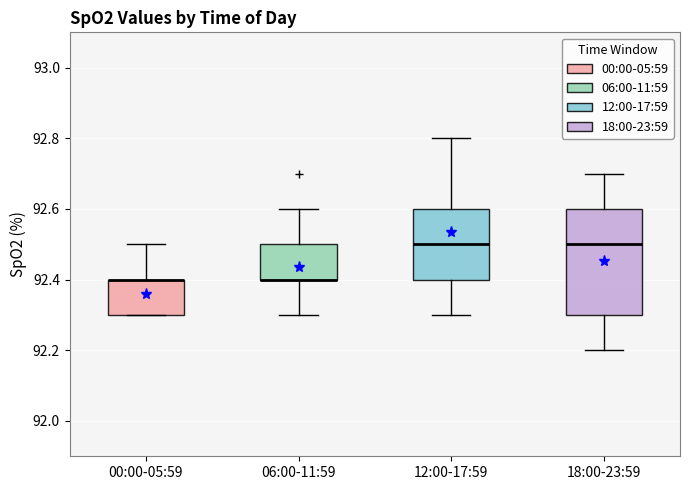

Reading left to right, transcribe this box plot: for each box, give where its median line is, the range the box spans, and where its two whiskers end, as read against the y-axis. The values are not printed on the chart, so give them approximately, as read against the axis.

00:00-05:59: median 92.4 (drawn on the box's upper edge), box 92.3 to 92.4, whiskers 92.3 to 92.5
06:00-11:59: median 92.4 (drawn on the box's lower edge), box 92.4 to 92.5, whiskers 92.3 to 92.6
12:00-17:59: median 92.5, box 92.4 to 92.6, whiskers 92.3 to 92.8
18:00-23:59: median 92.5, box 92.3 to 92.6, whiskers 92.2 to 92.7